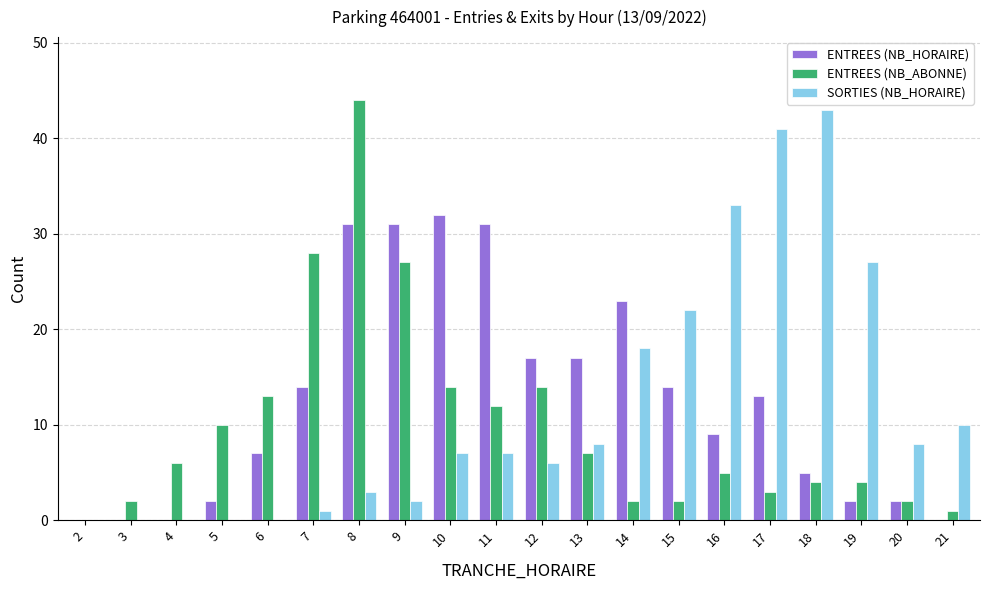

What is the sum of the SORTIES (NB_HORAIRE) values at 12 and 2?

6